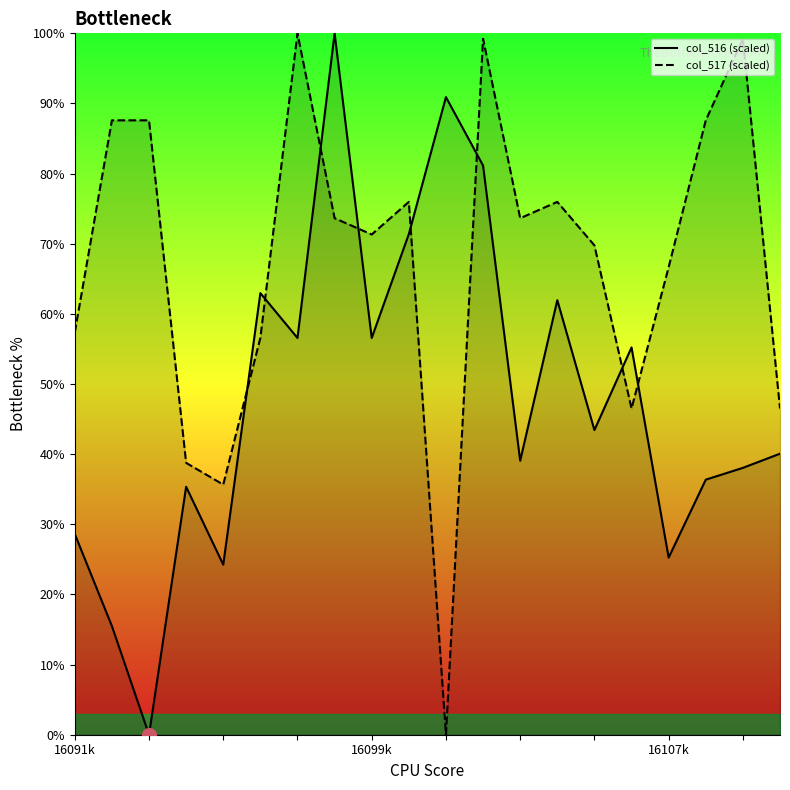

What is the difference between the second highest and second lowest values in the col_516 (scaled) series?

75.4